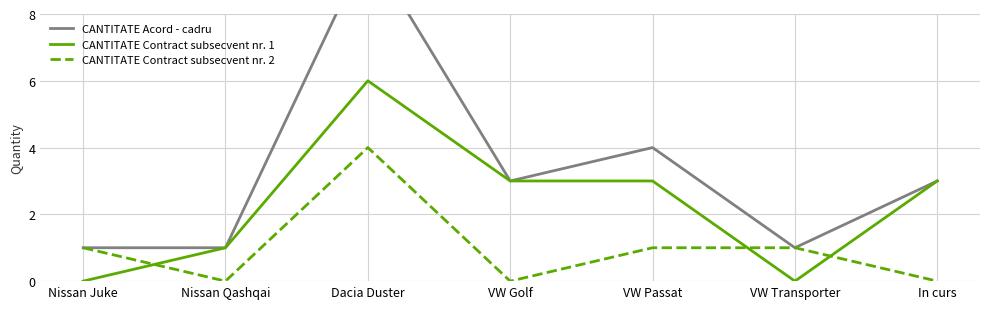

At which category is the sum across all series the highest?

Dacia Duster